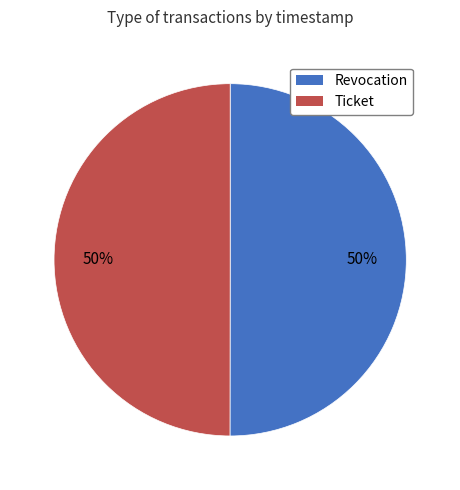

To the nearest percent, what portion does Revocation represent?

50%